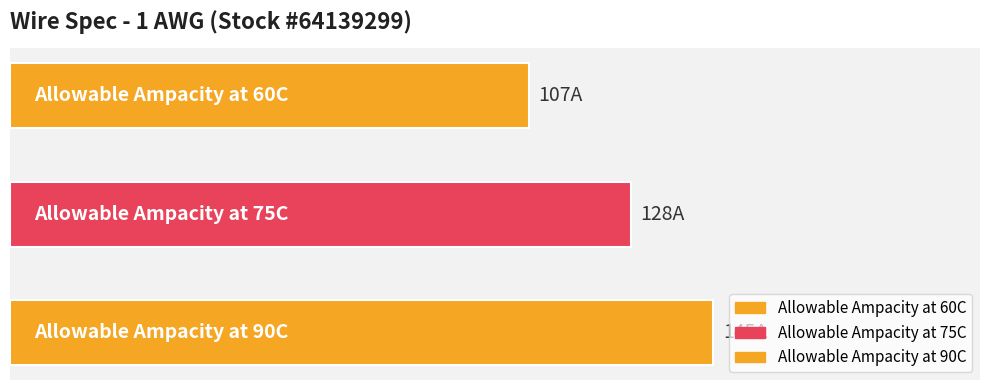

Where is the data nearest to the value 126?

1